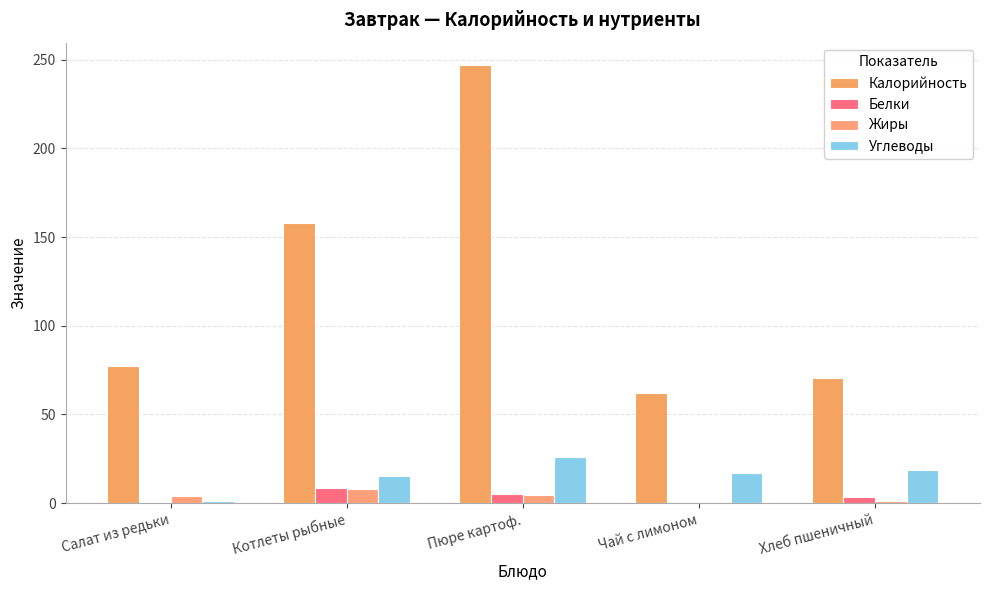

What is the difference between the maximum and minimum values in the Жиры series?

7.6